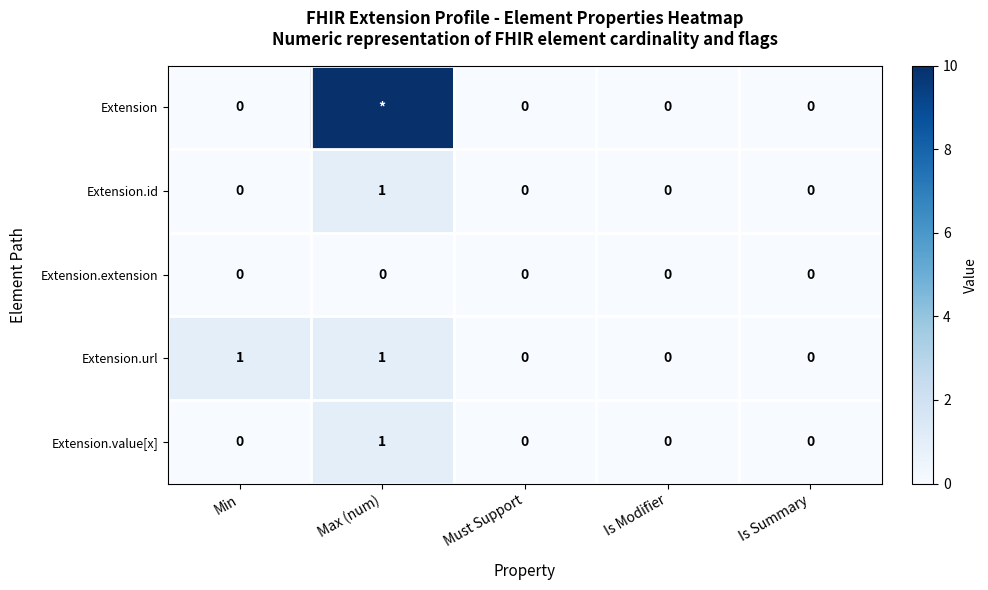

What is the maximum value for Extension.value[x]?

1